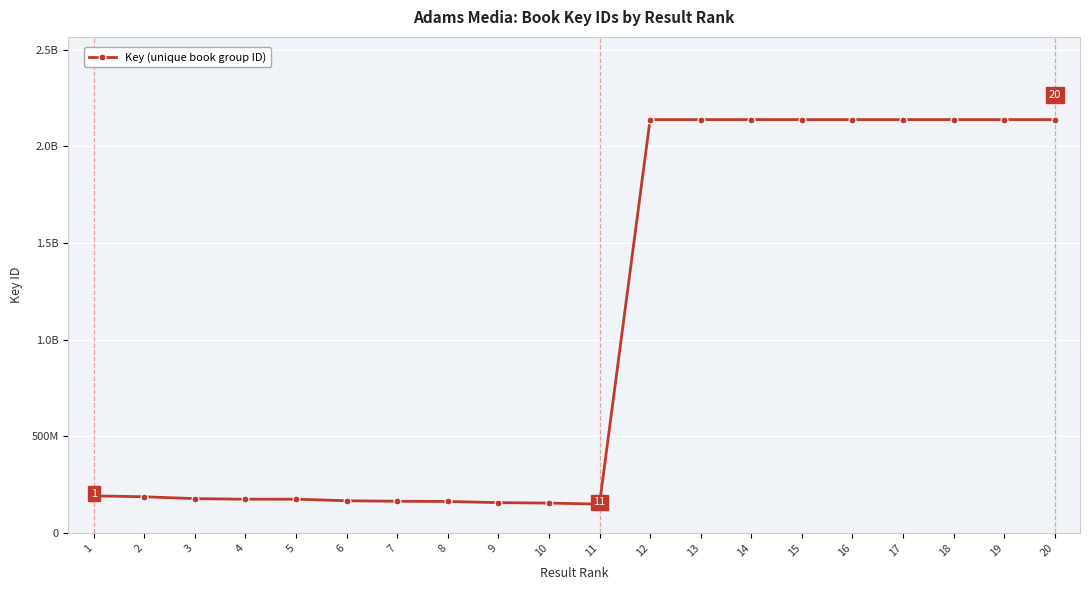

True or false: the data has more than 0 interior local peaks.

True